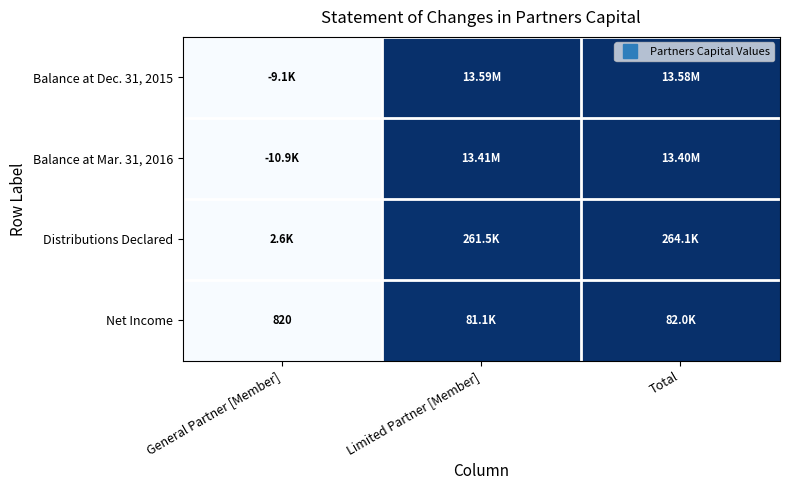

Which series has the largest total across all categories?

Balance at Dec. 31, 2015